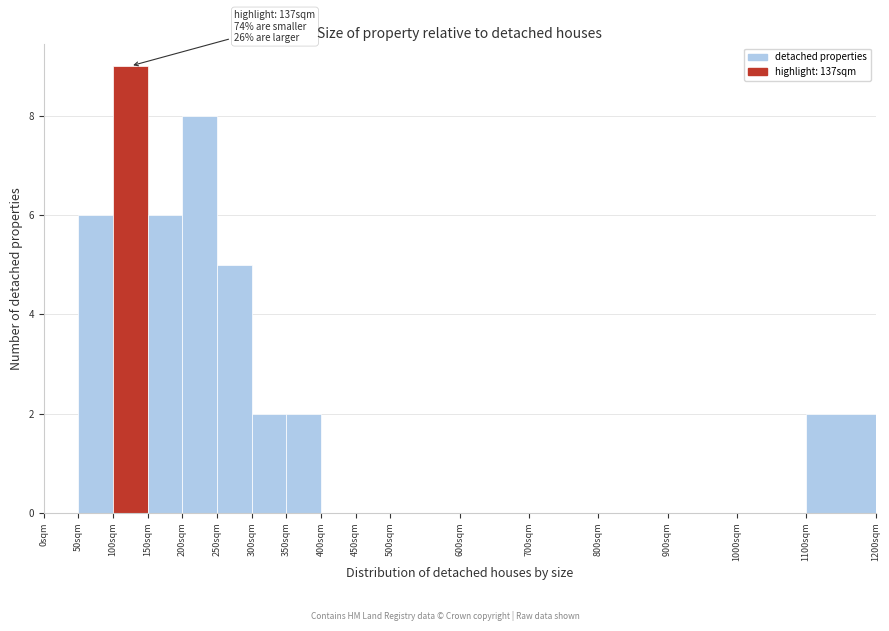

Over which range of the x-axis is the bar tallest?

100 to 150